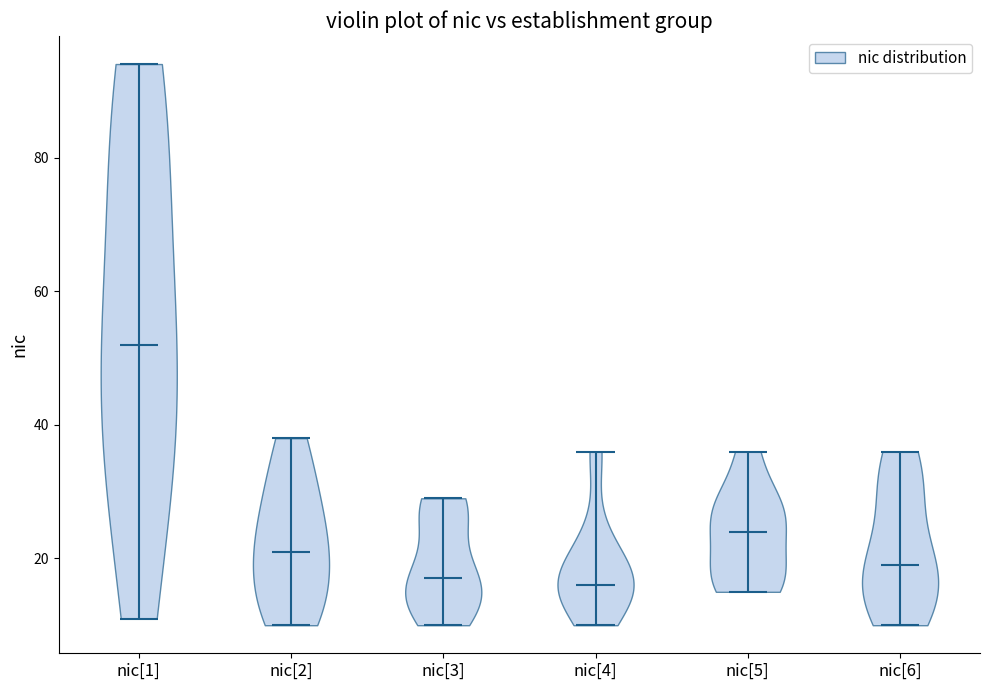

Reading left to right, read every violin against the y-axis: where its median line is, and the lowest and highest points it reaches. The values are not printed on the chart, so give them approximately, as read against the axis.

nic[1]: median line 52, lowest point 12, highest point 94
nic[2]: median line 22, lowest point 10, highest point 38
nic[3]: median line 18, lowest point 10, highest point 30
nic[4]: median line 16, lowest point 10, highest point 36
nic[5]: median line 24, lowest point 16, highest point 36
nic[6]: median line 20, lowest point 10, highest point 36